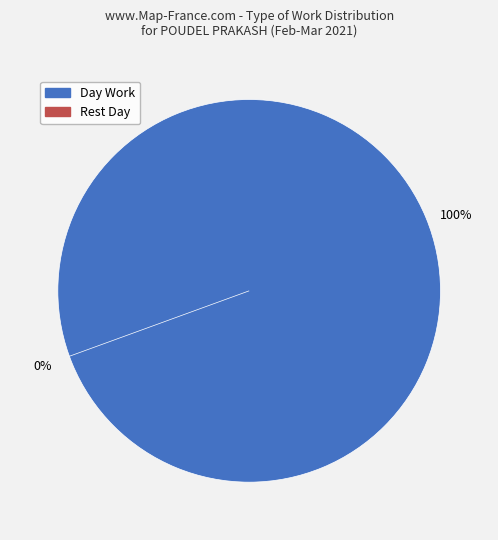

Count the number of slices in the pie.

2